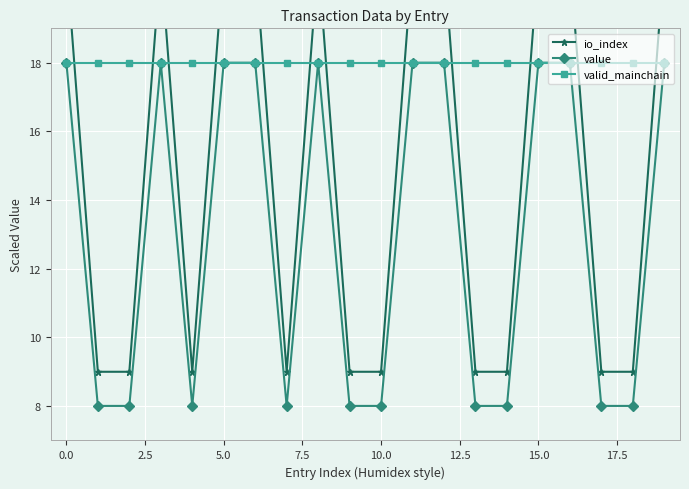

What is the highest value of the valid_mainchain series?

18.0